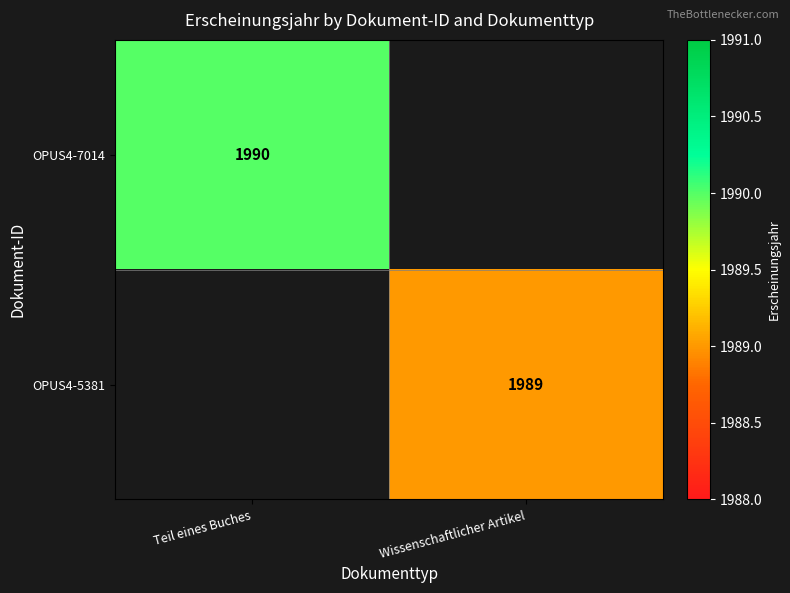

Is it true that OPUS4-7014 equals 1990 at Teil eines Buches?

True